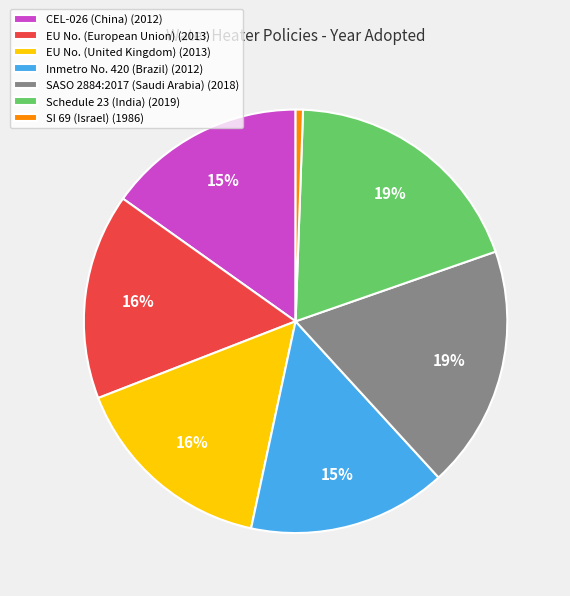

How many segments does this pie chart have?

7